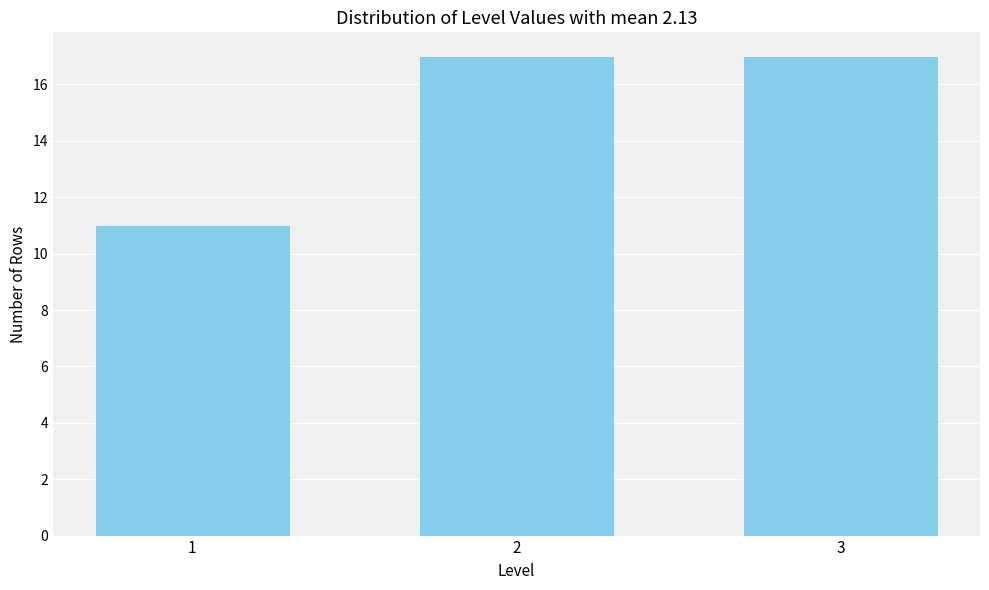

Reading right to left, what are all the values shown in this chart?

17	17	11